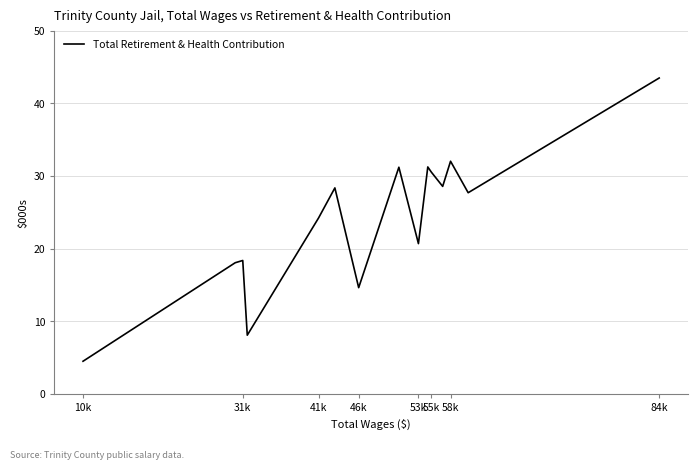

Does the chart have visible grid lines?

Yes